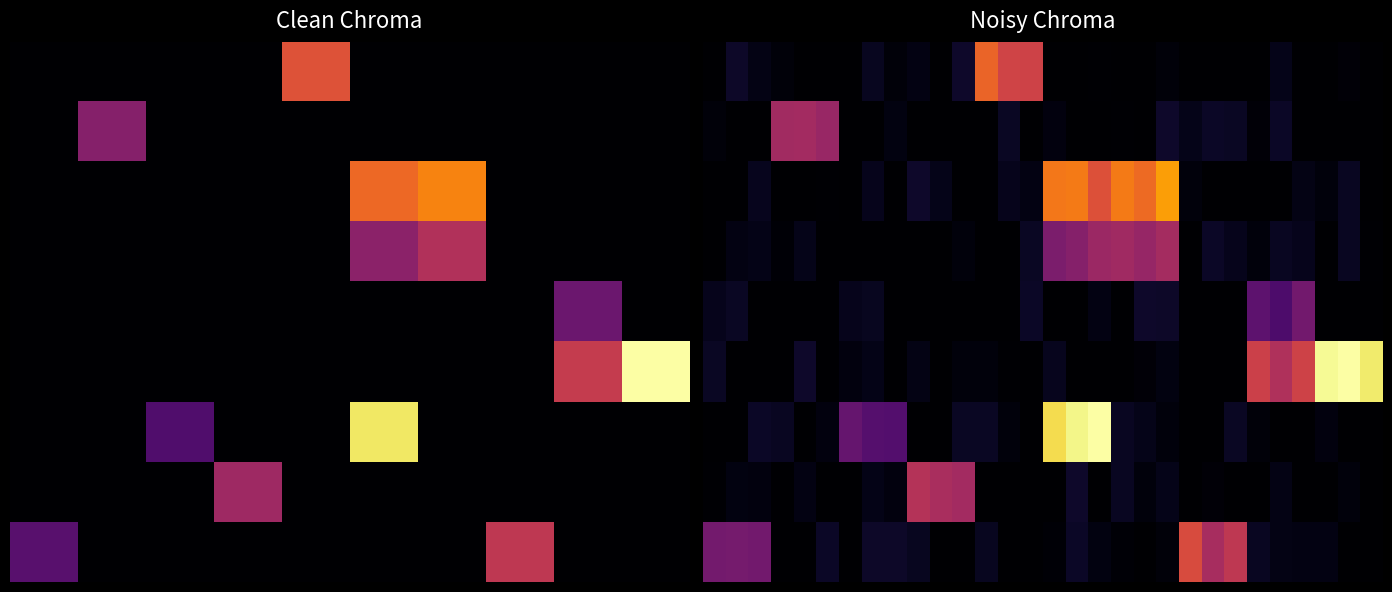

What is the highest value of the 8 series?

3.7